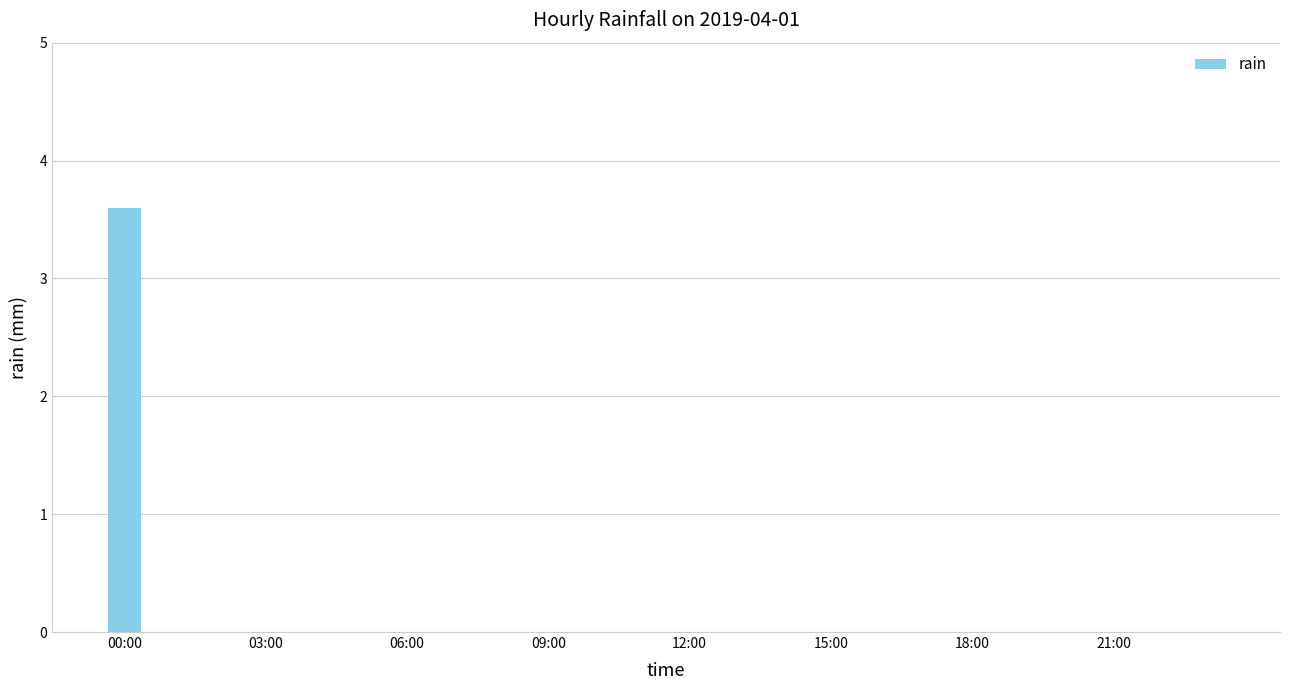

What is the greatest value displayed?

3.6